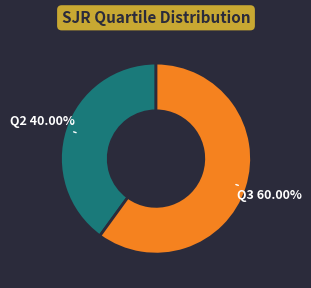

Is there a majority slice in this chart?

Yes